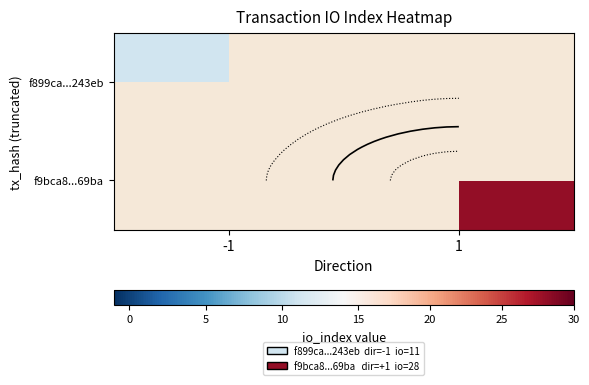

How many data points does each series have?

2